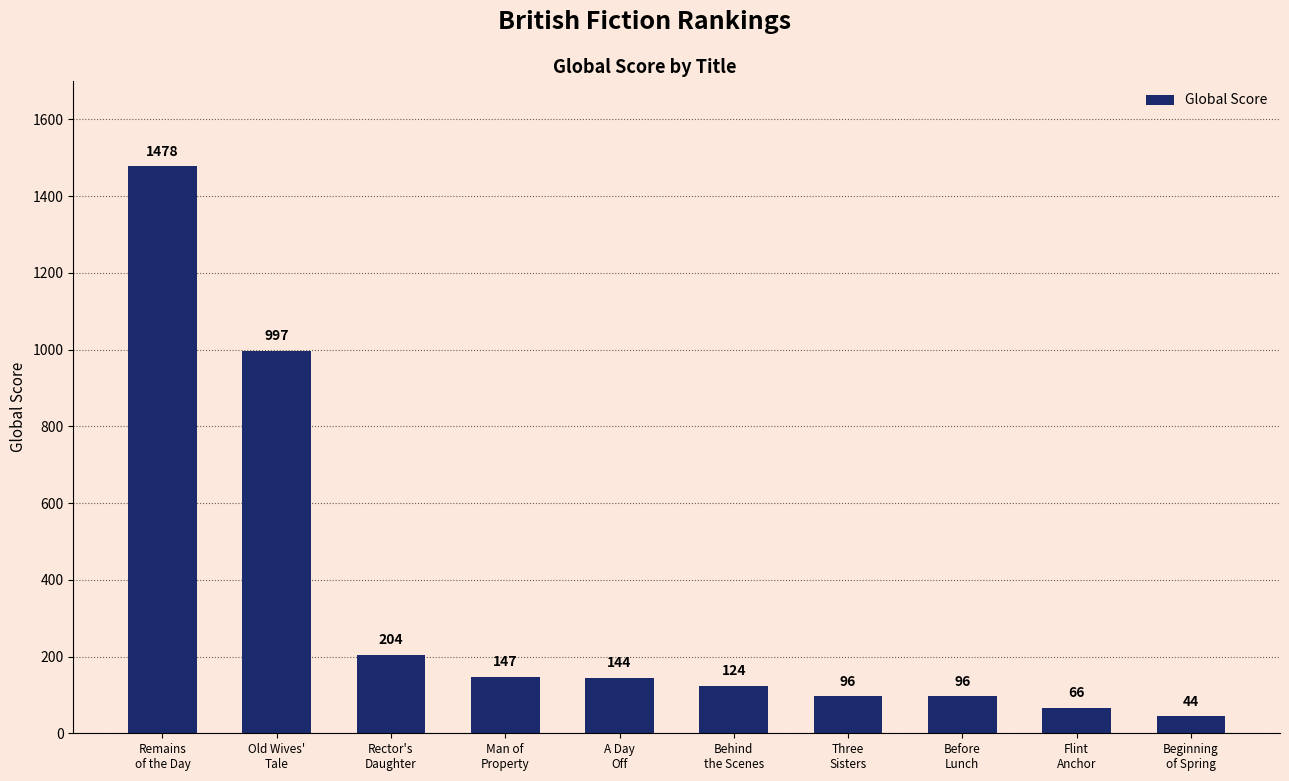

The chart shows a value of 29 at Before
Lunch. True or false?

False